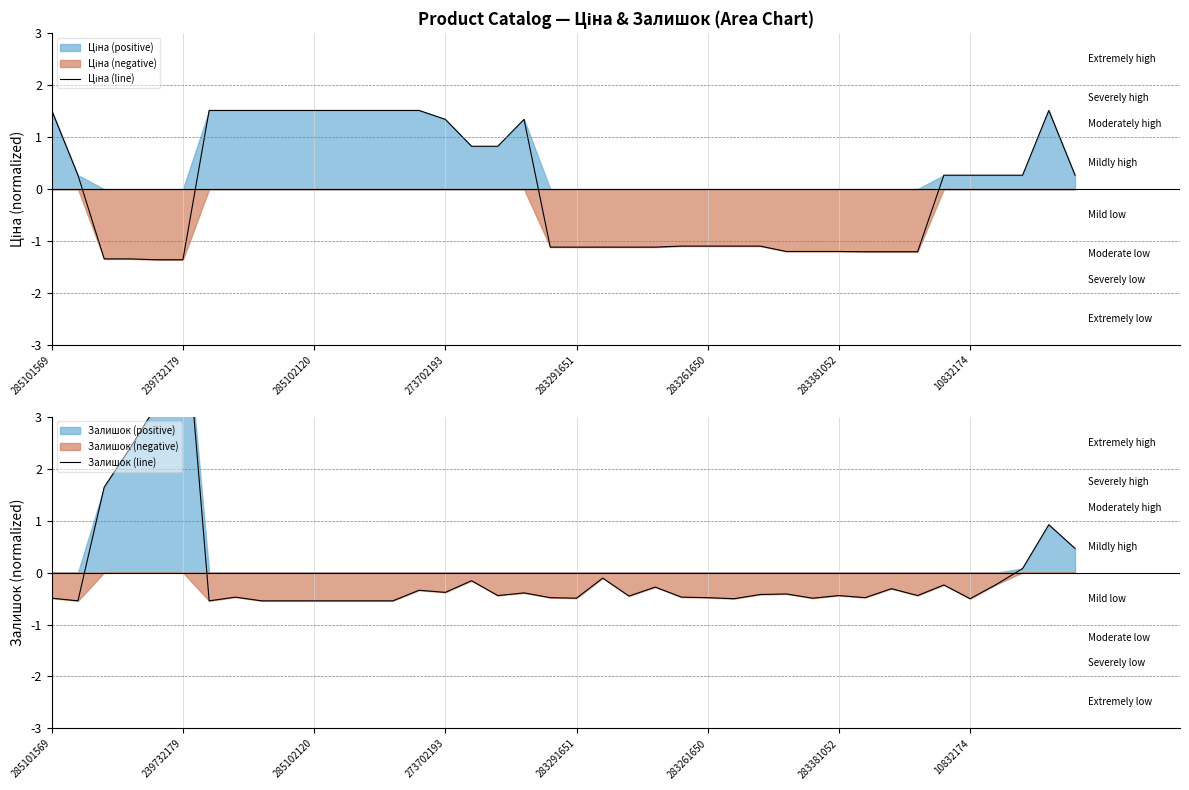

The Залишок (line) series shows -0.5 at 10832174. True or false?

True